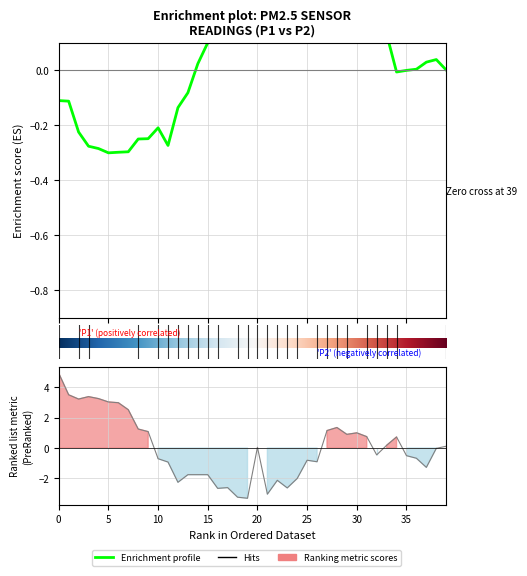

True or false: the data shows 0.5 at 29.

False